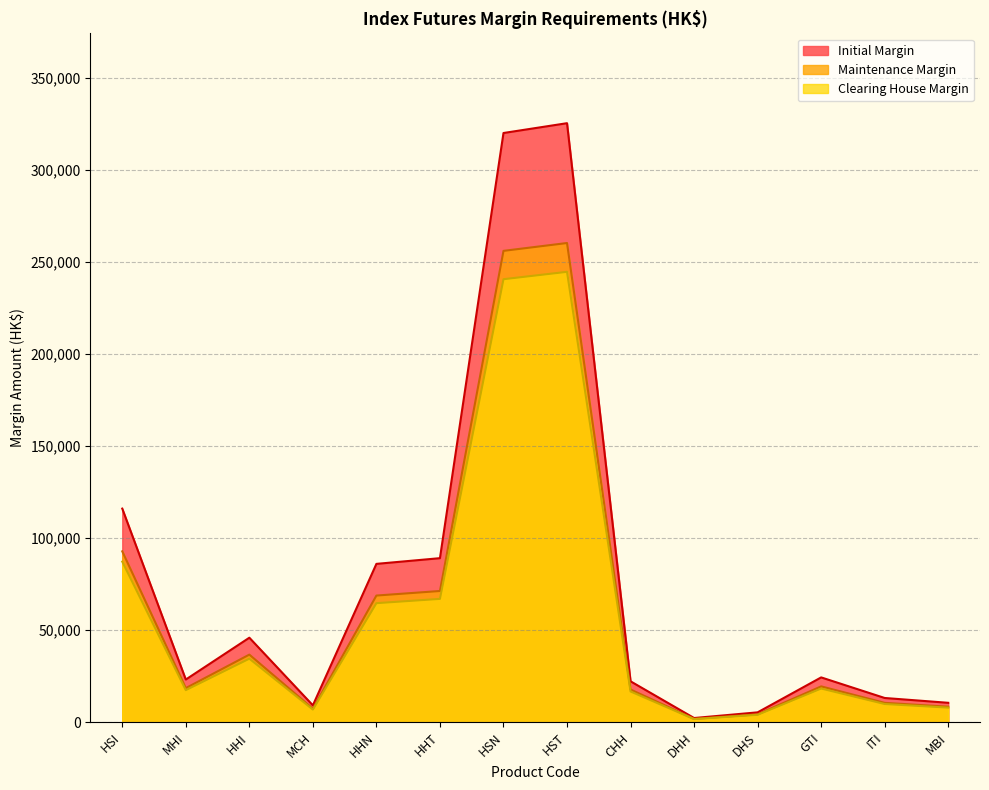

What is the difference between the values at CHH and MHI?

971